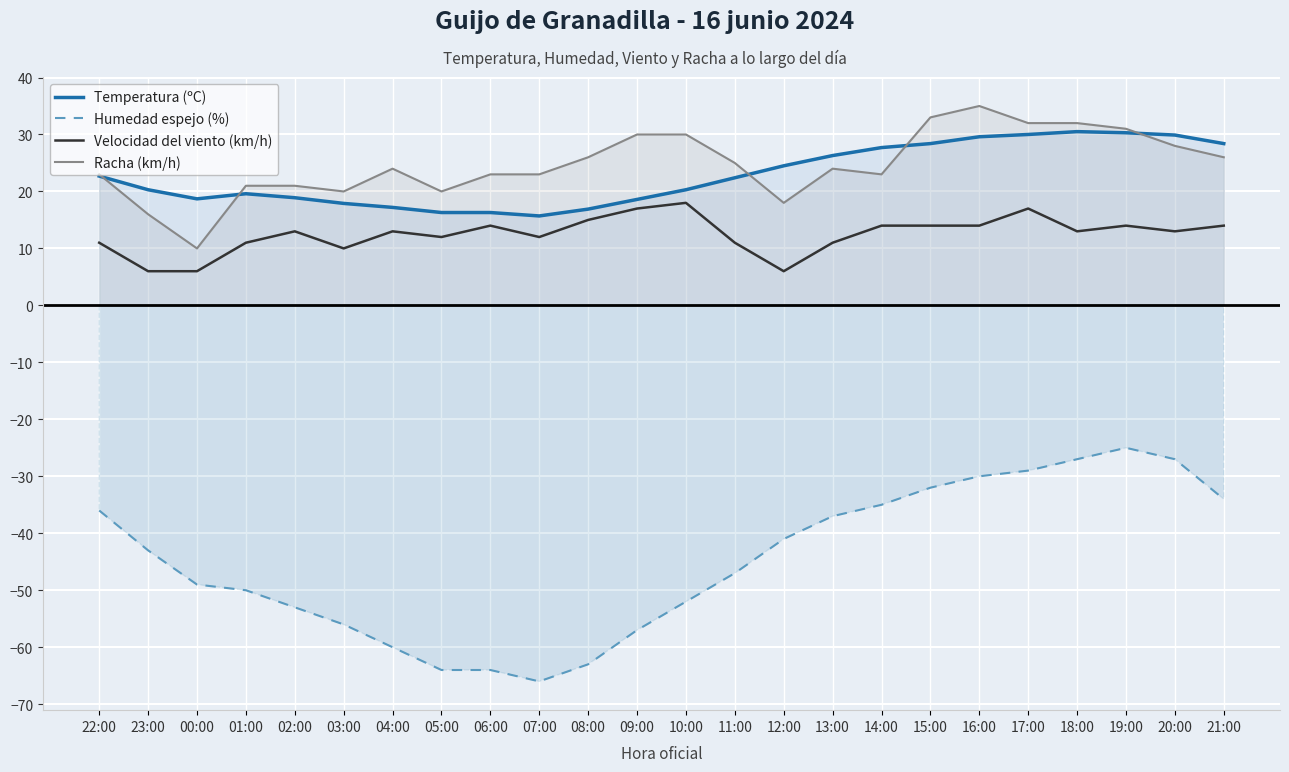

What are all the series names shown in the legend?

Temperatura (ºC), Humedad espejo (%), Velocidad del viento (km/h), Racha (km/h)